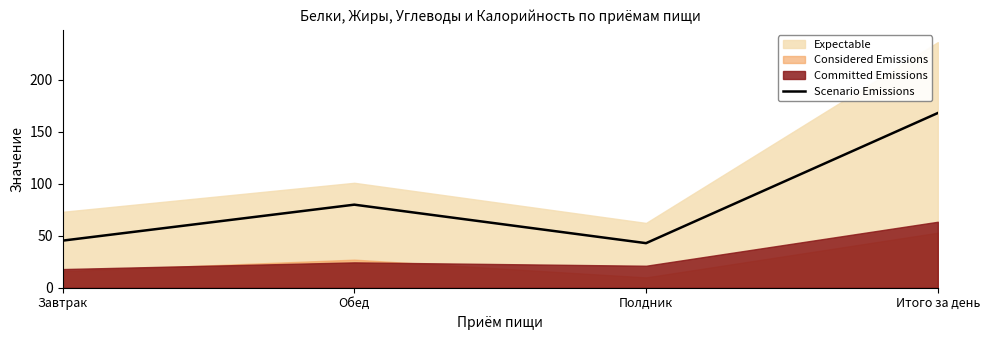

Does the chart have visible grid lines?

No